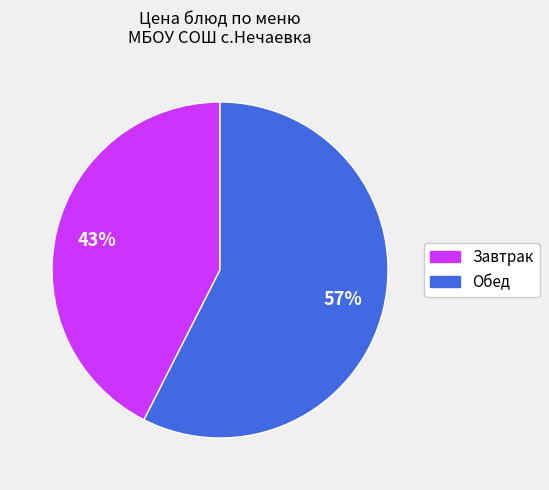

To the nearest percent, what is the average slice percentage?

50%